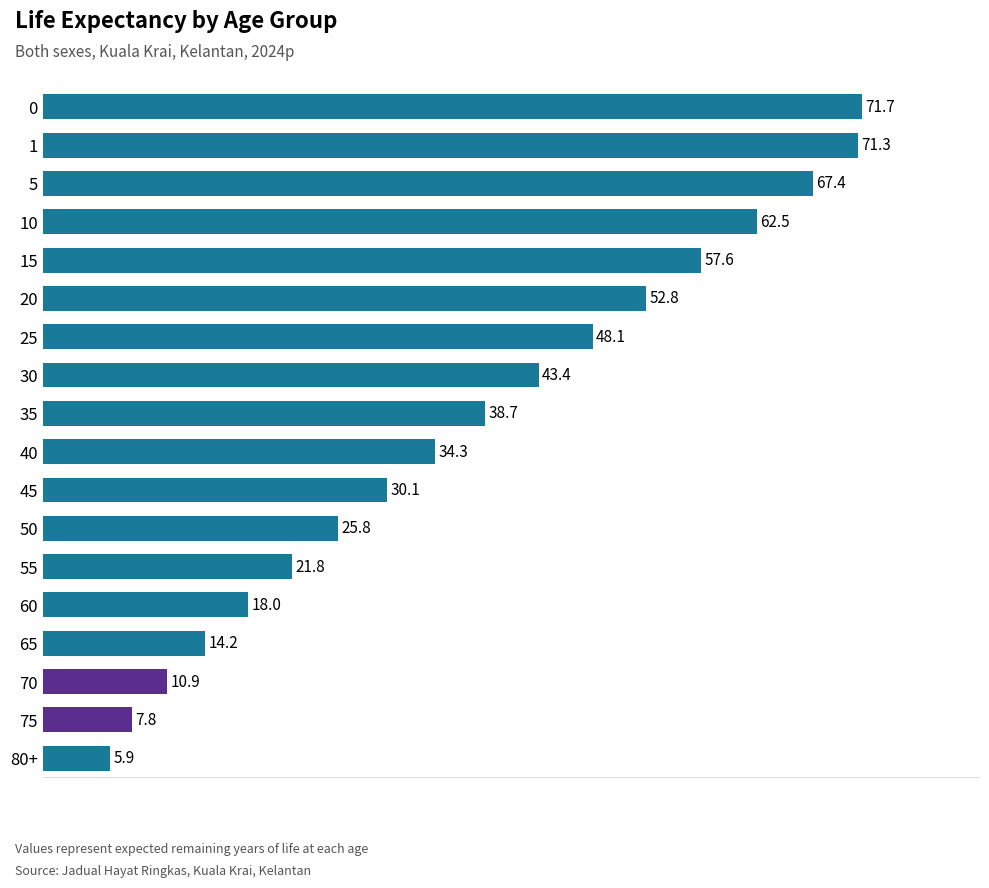

Approximately how many times larger is the value at 0 compared to 60?

4.0